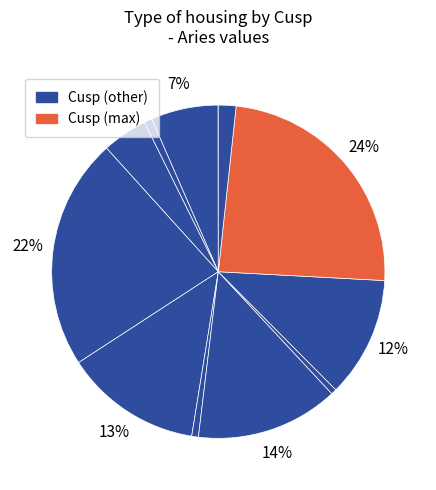

Count the number of slices in the pie.

12